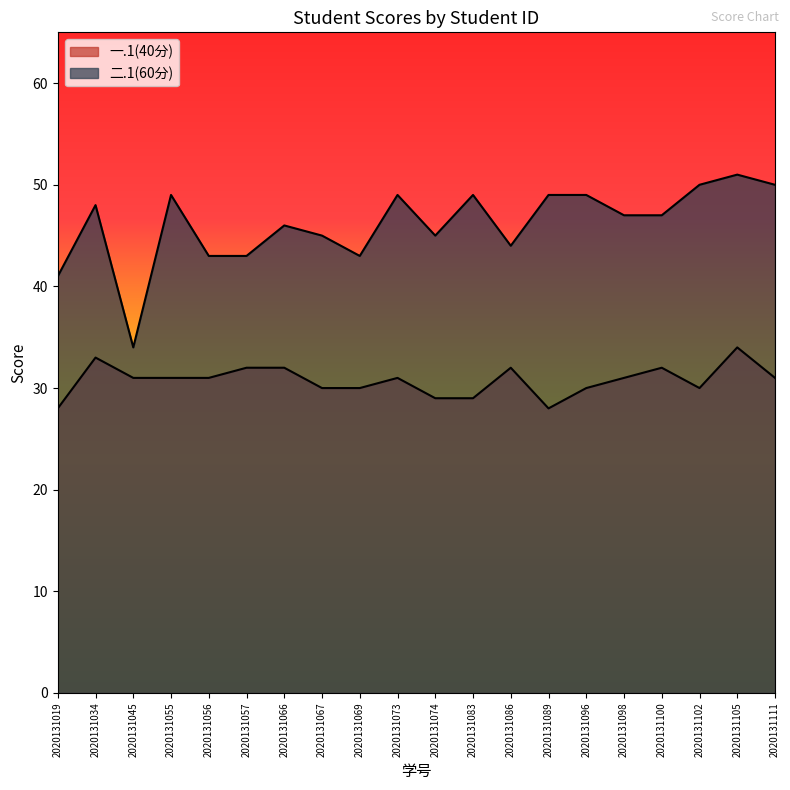

Does the chart have visible grid lines?

No